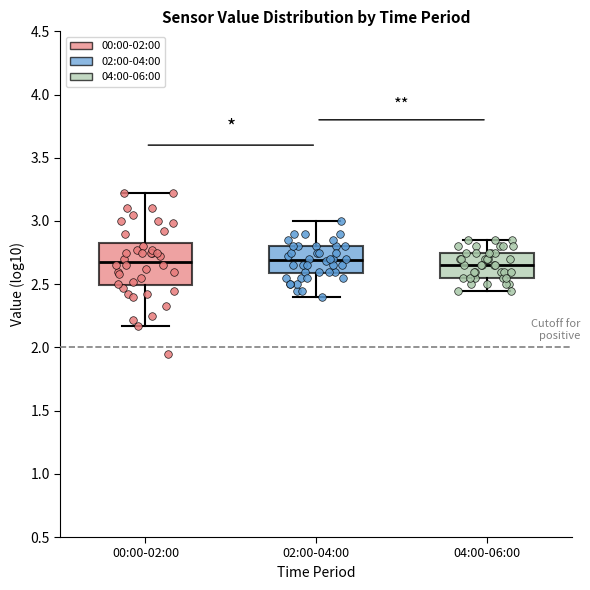

Comparing the boxes themselves (not the whiskers), which one is the tallest?

00:00-02:00